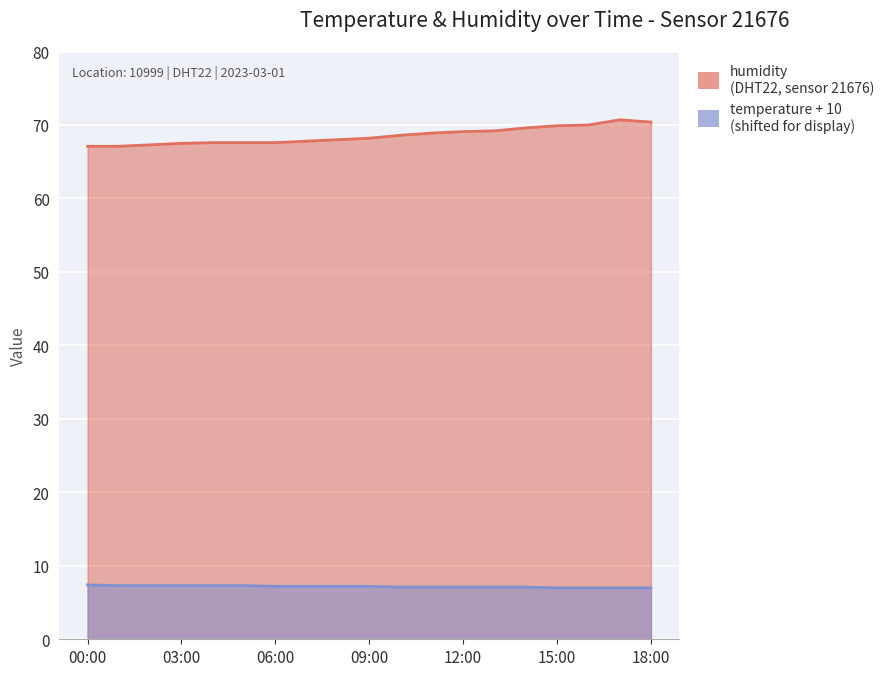

What is the difference between the maximum and minimum values in the humidity series?

3.6